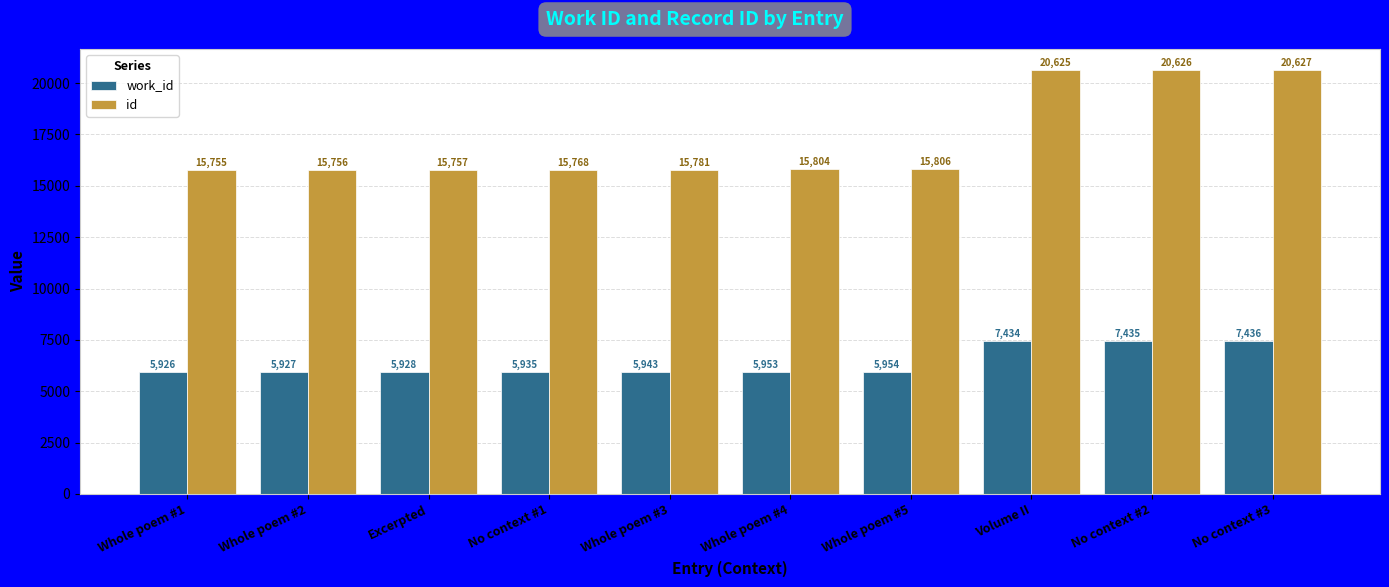

Which category has the highest value in the id series?

No context #3